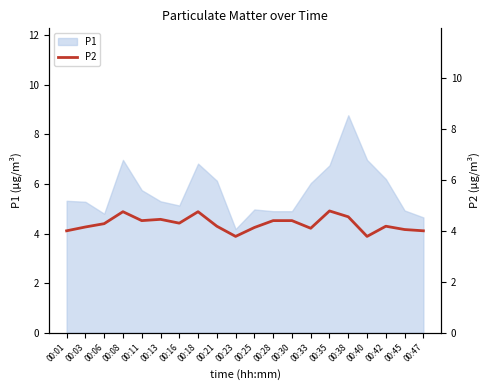

List the labels in order of value, largest first.

00:35, 00:08, 00:18, 00:38, 00:13, 00:11, 00:28, 00:30, 00:16, 00:06, 00:21, 00:42, 00:03, 00:25, 00:33, 00:45, 00:01, 00:47, 00:23, 00:40